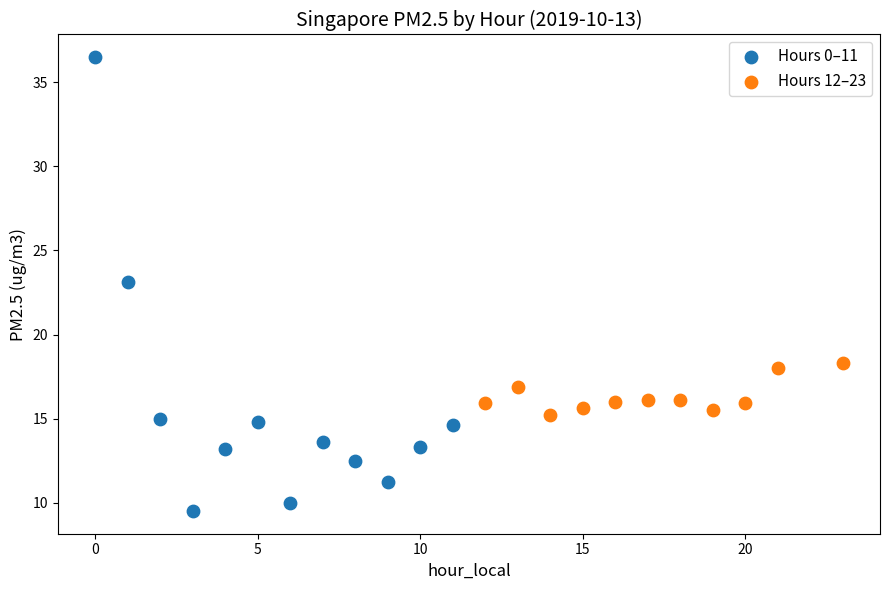

Which series contains the lowest Y value?

Hours 0–11